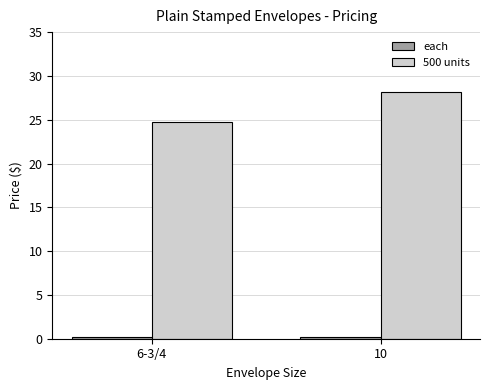

Is it true that 500 units equals 24.8 at 6-3/4?

True